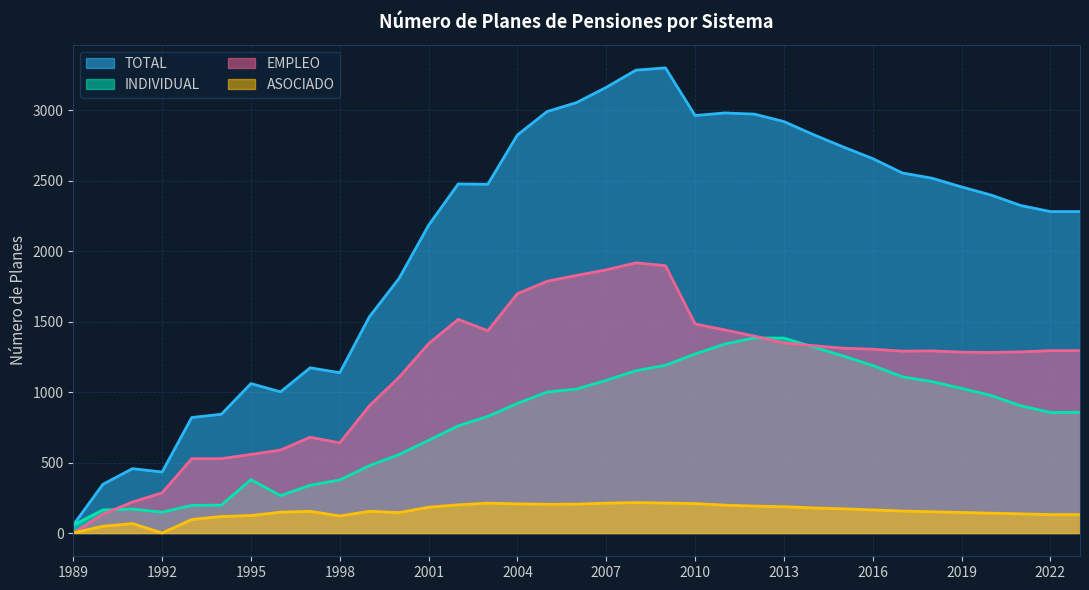

Is it true that TOTAL equals 3286 at 2008?

True